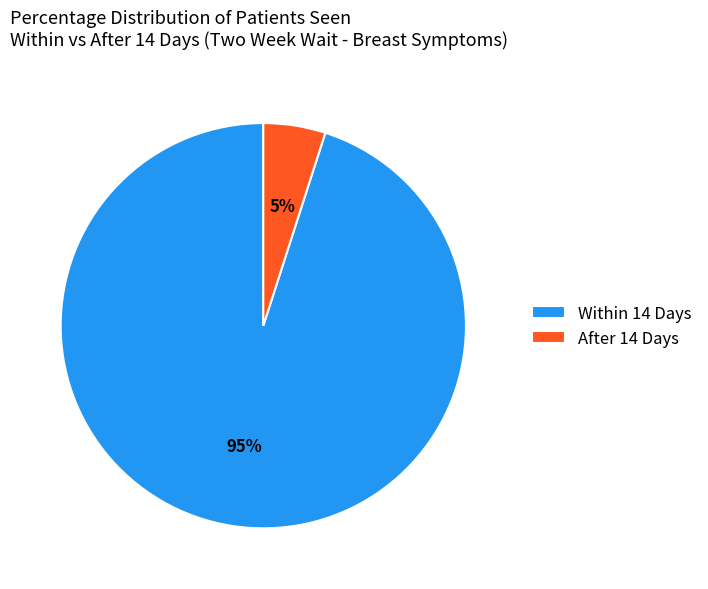

To the nearest percent, what portion does Within 14 Days represent?

95%